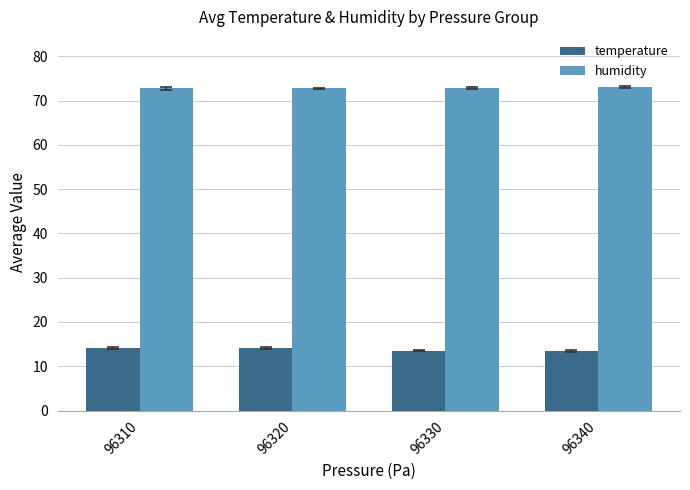

The value of temperature at 96330 is 3.5. True or false?

False